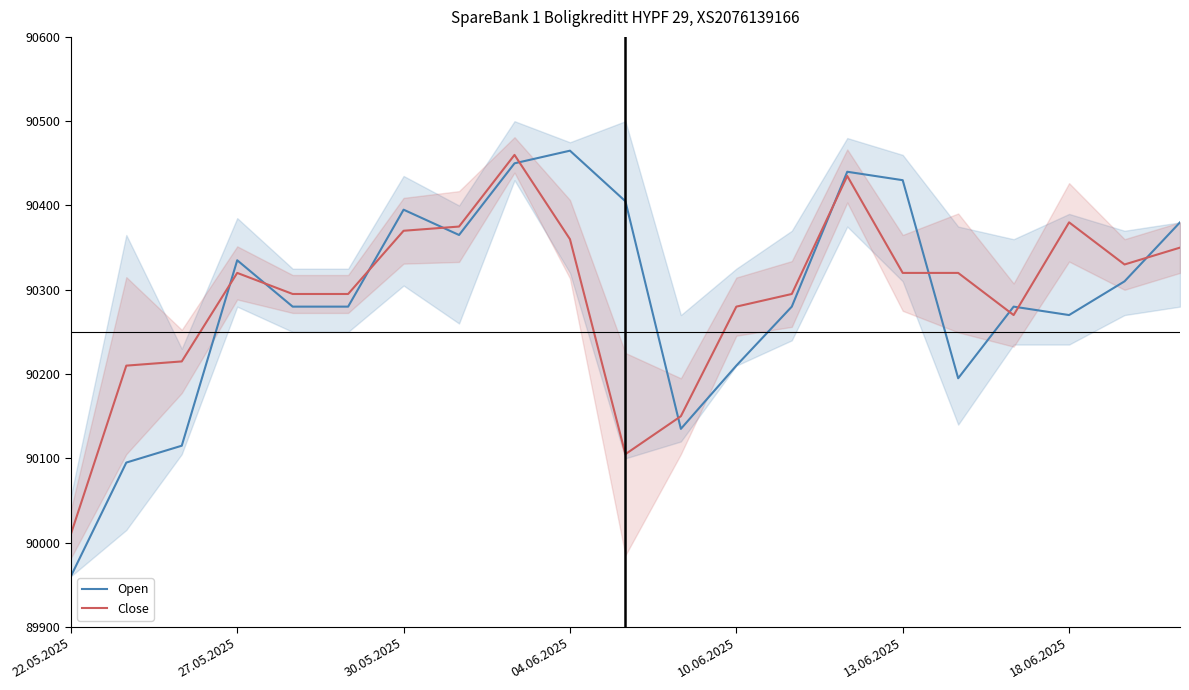

Is it true that Close equals 90370 at 30.05.2025?

True